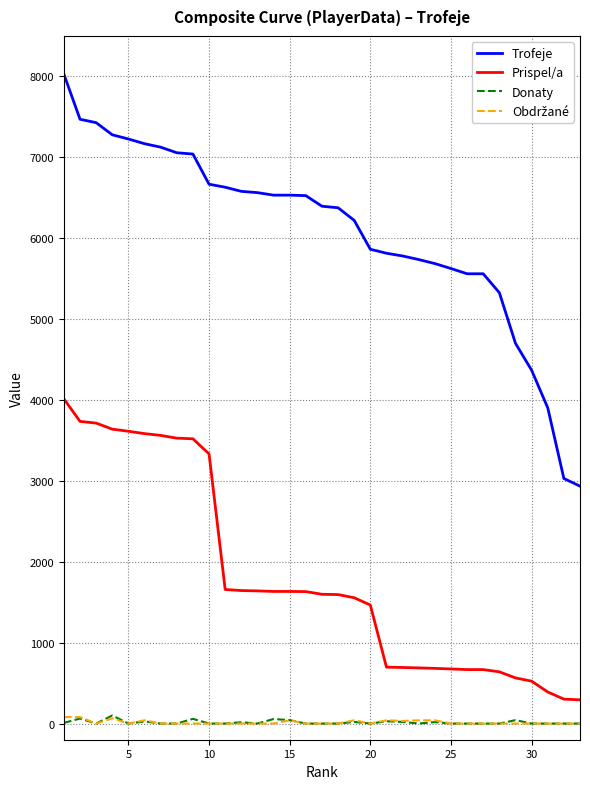

What is the greatest value displayed?

8027